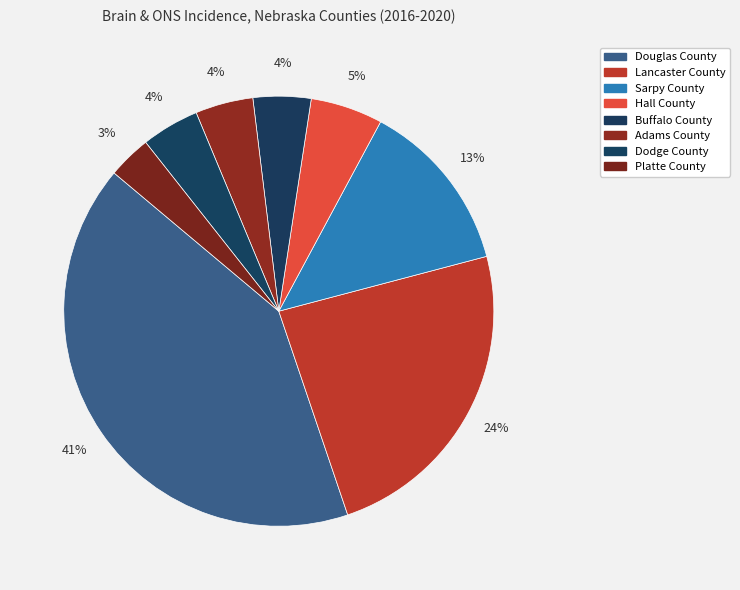

The Buffalo County slice represents 4% of the pie. True or false?

True